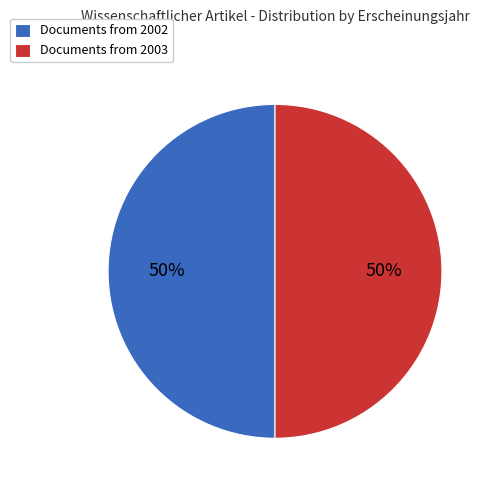

Is it true that Documents from 2003 is 50% of the pie?

True